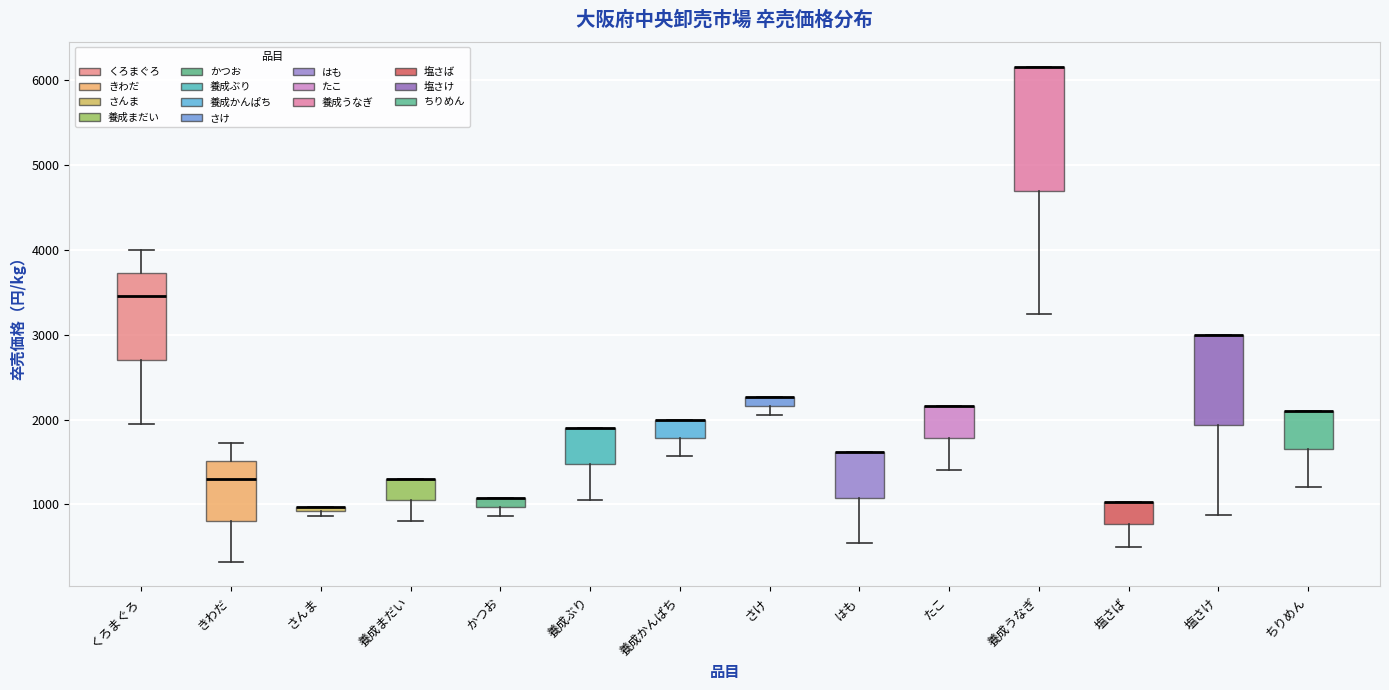

Where does the lower whisker of the box for ちりめん end on the y-axis? The values are not printed on the chart, so give them approximately, as read against the axis.

1200